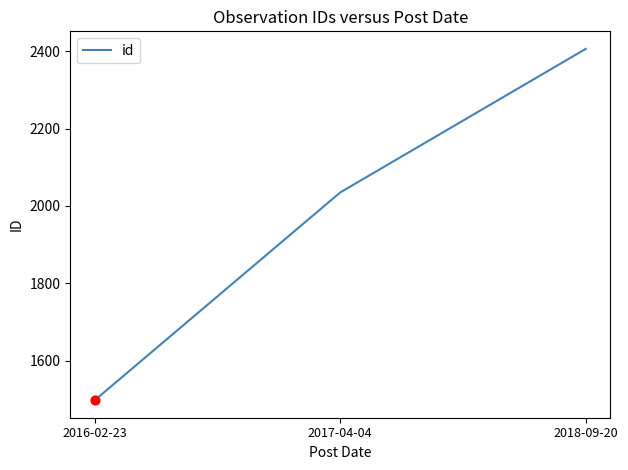

What is the change in value from 2016-02-23 to 2018-09-20?

+908